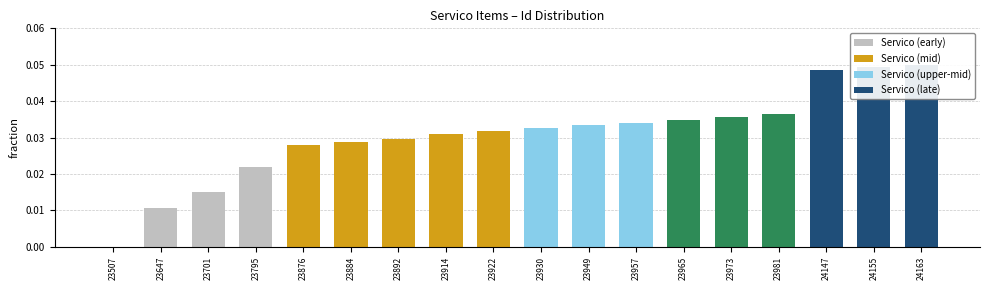

Rank the categories by value from highest to lowest.

24163, 24155, 24147, 23981, 23973, 23965, 23957, 23949, 23930, 23922, 23914, 23892, 23884, 23876, 23795, 23701, 23647, 23507